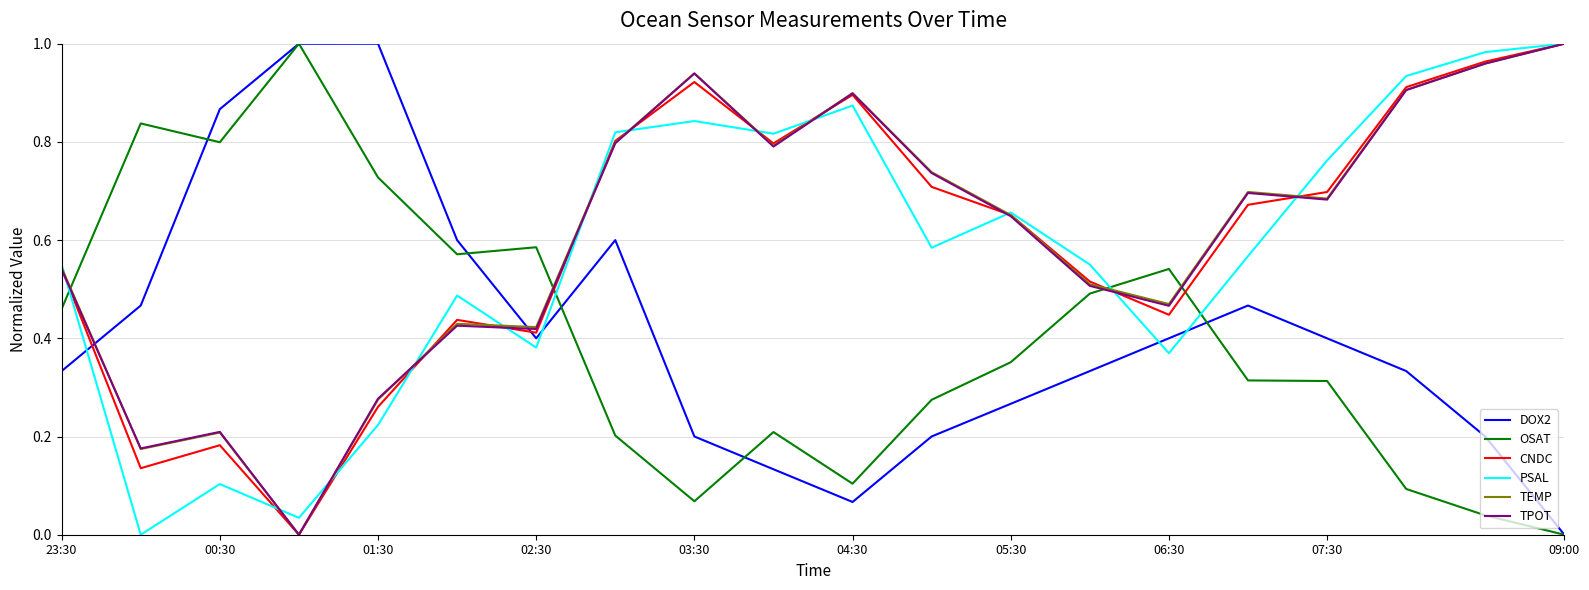

After their last crossing, which series has the higher values: PSAL or OSAT?

PSAL